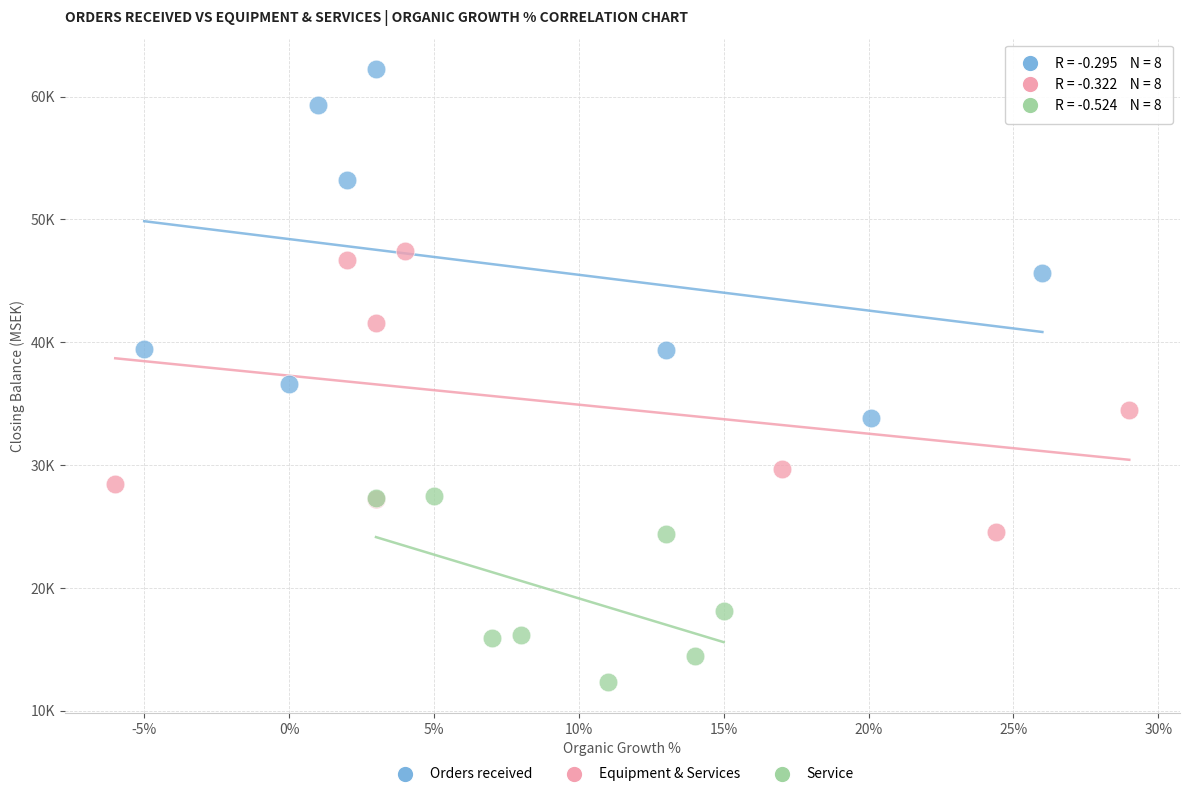

What are all the series names shown in the legend?

Orders received, Equipment & Services, Service